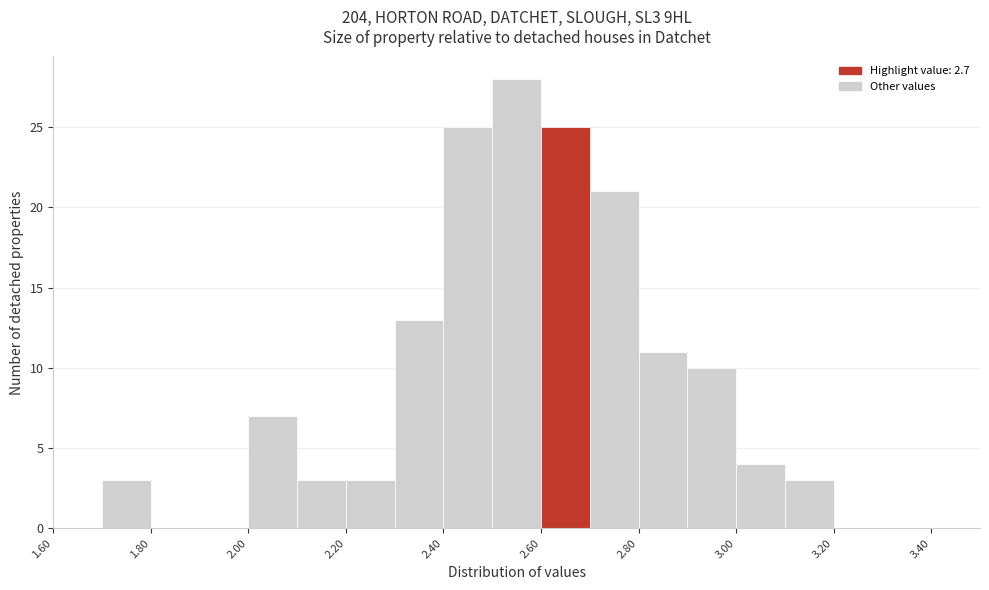

Which range on the x-axis has the tallest bar?

2.5 to 2.6